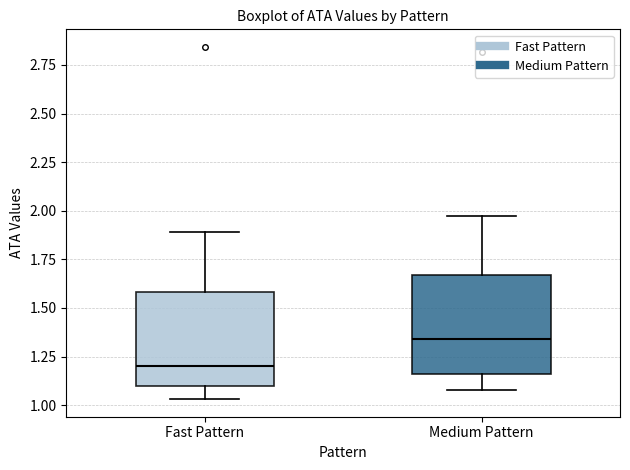

Which box has the highest median line?

Medium Pattern